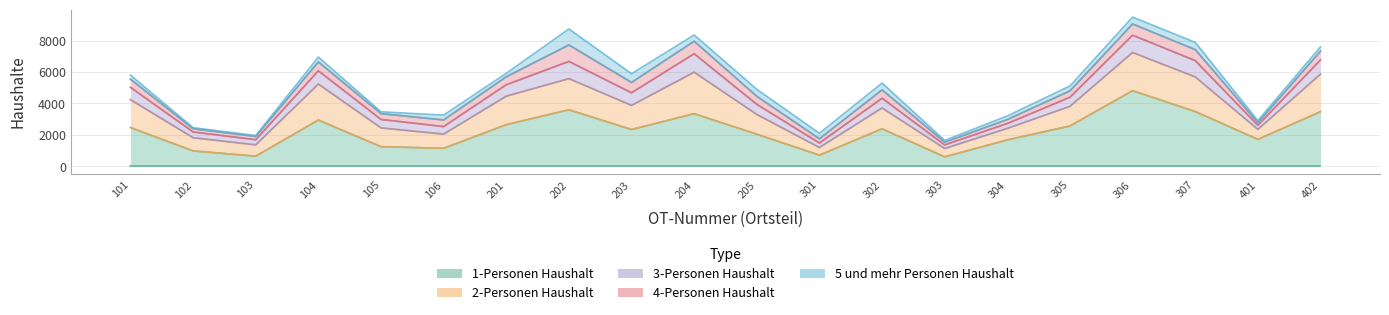

How many data points in 5 und mehr Personen Haushalt are above 310?

9